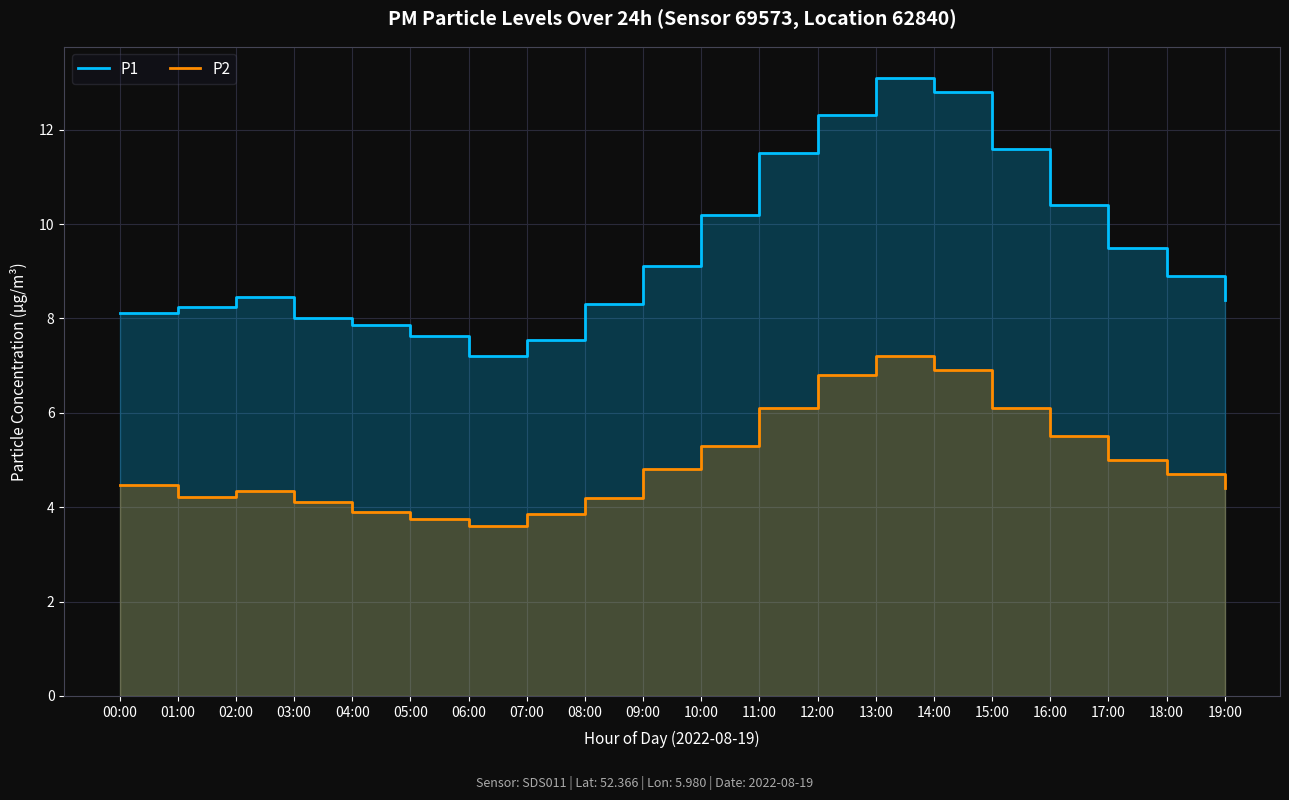

How many lines are shown in the chart?

2